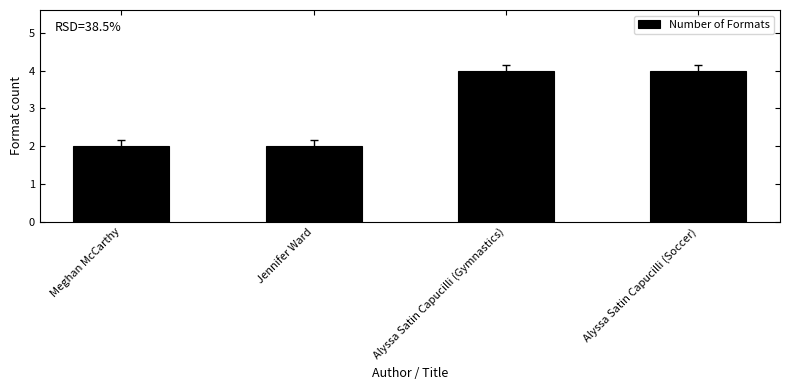

Reading right to left, what are all the values shown in this chart?

4	4	2	2